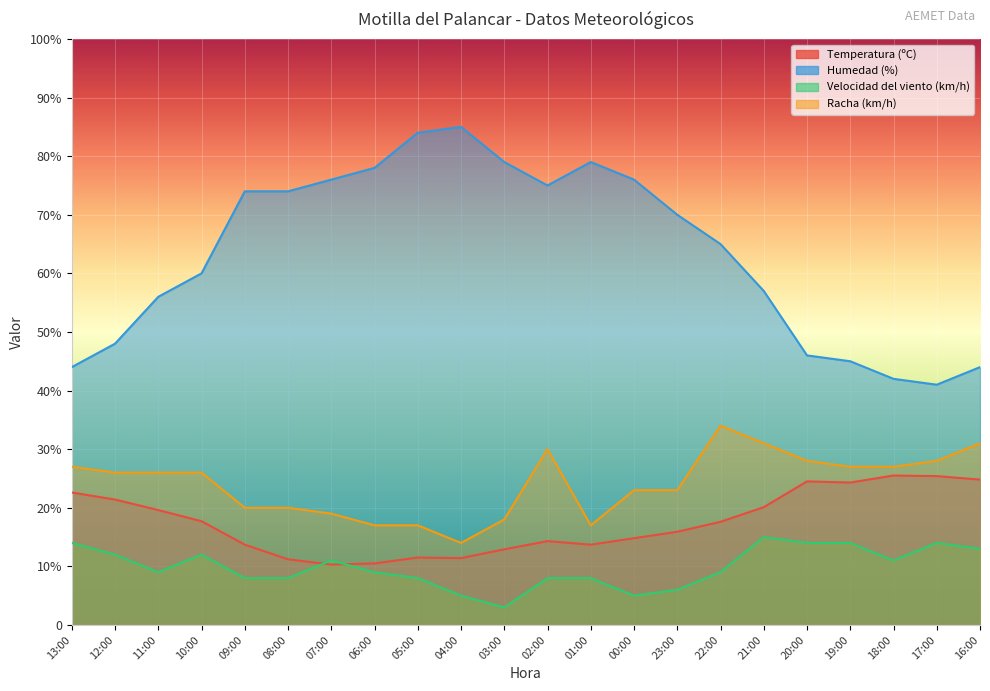

At which category is the sum across all series the highest?

02:00